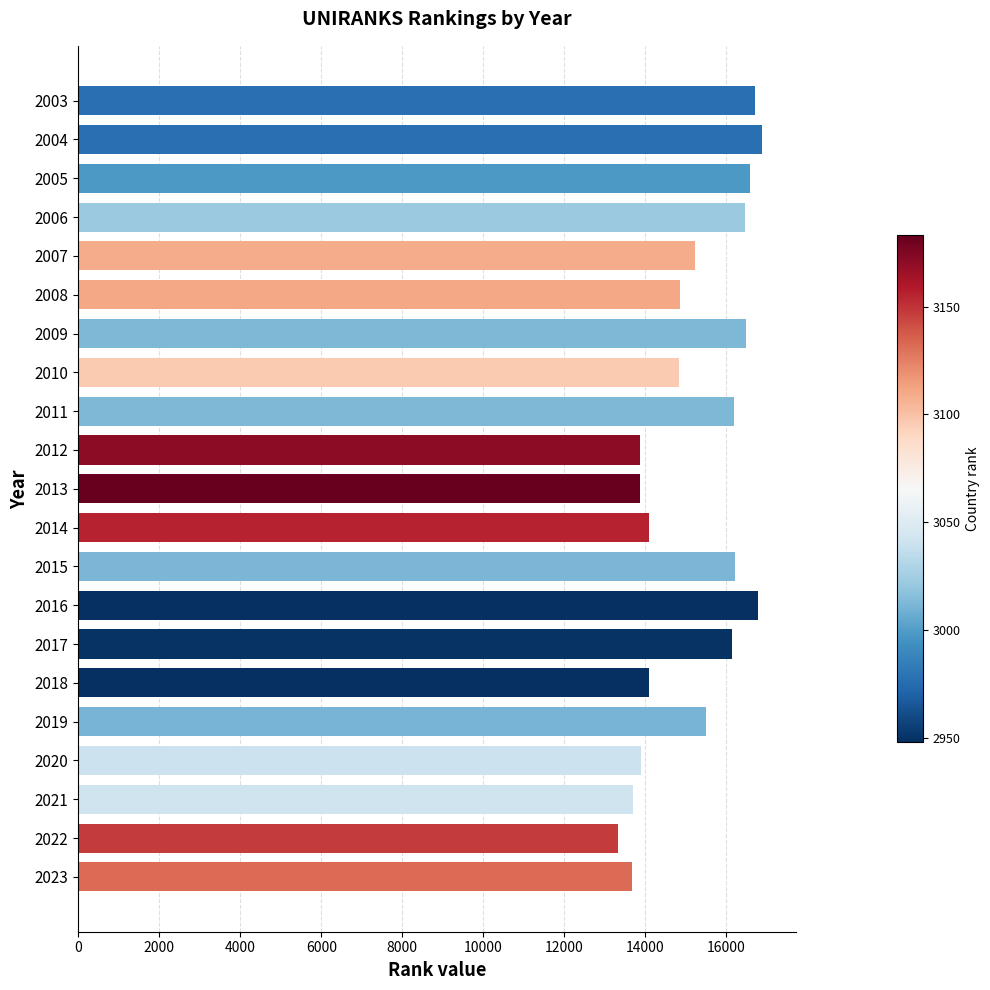

What is the value of the 10th bar from the top?

13876